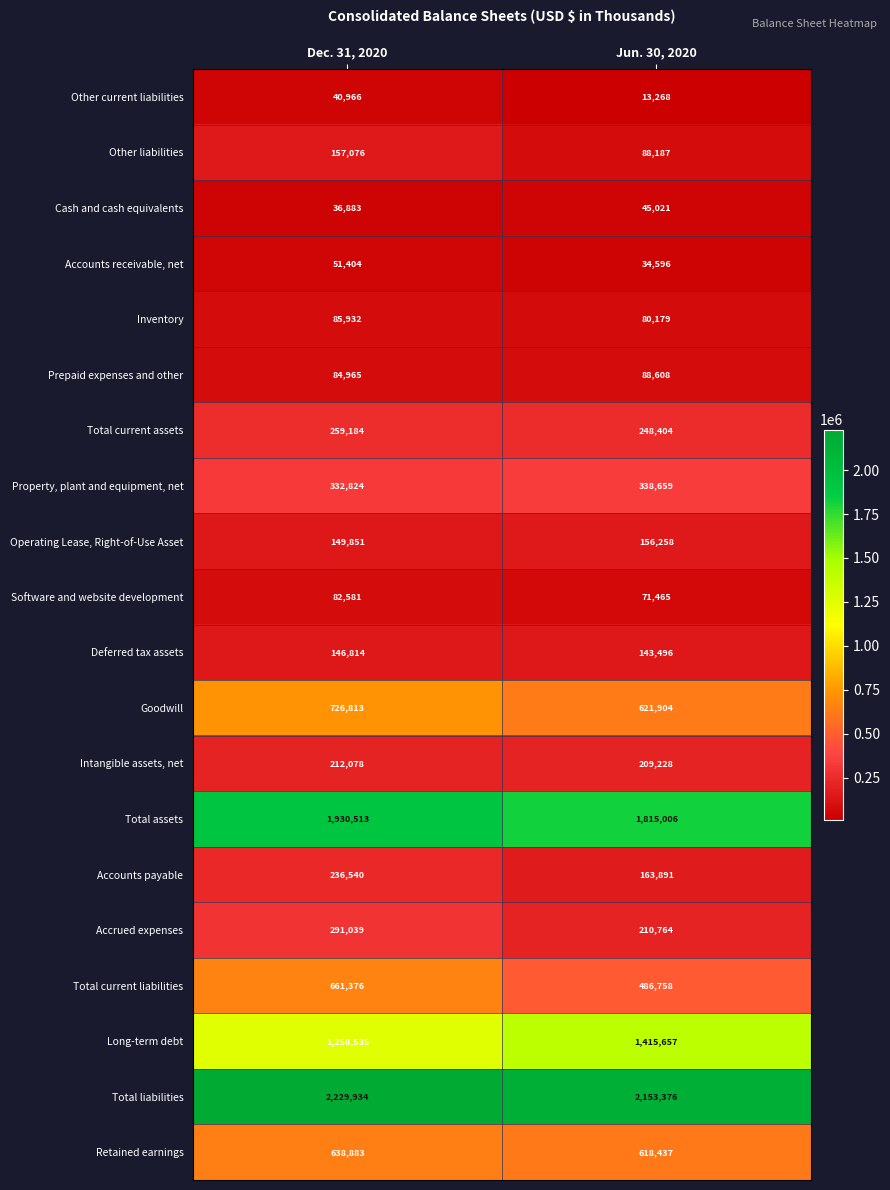

True or false: Total assets has a value of 2594963 at Dec. 31, 2020.

False